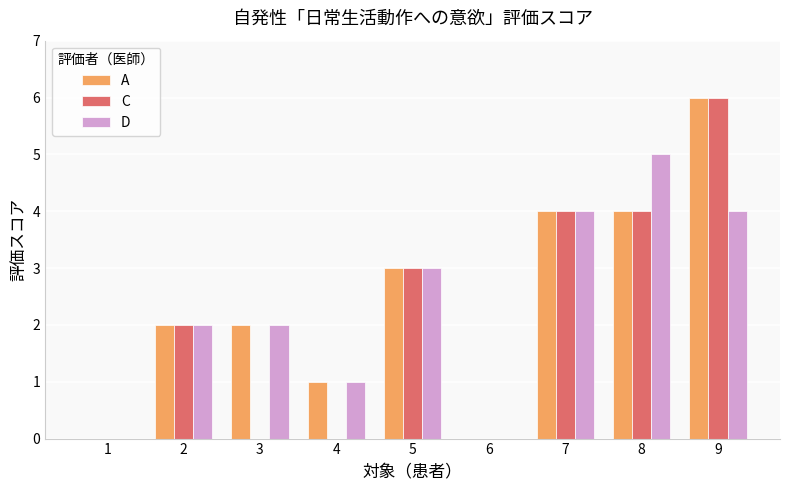

The D series shows 4 at 9. True or false?

True